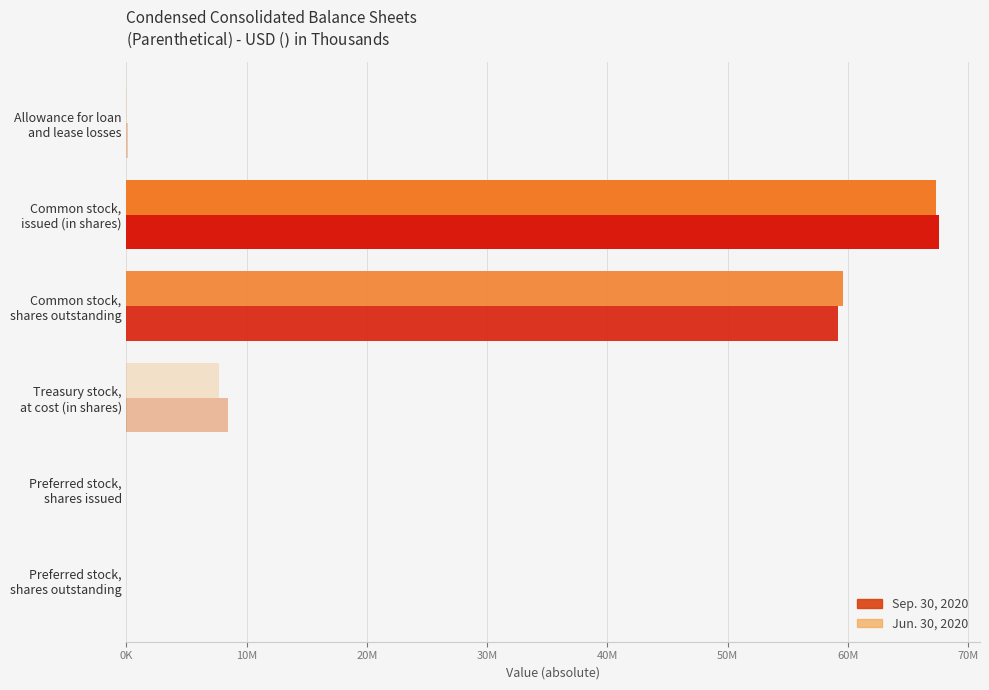

Rank the series by their maximum value, from lowest to highest.

Jun. 30, 2020, Sep. 30, 2020